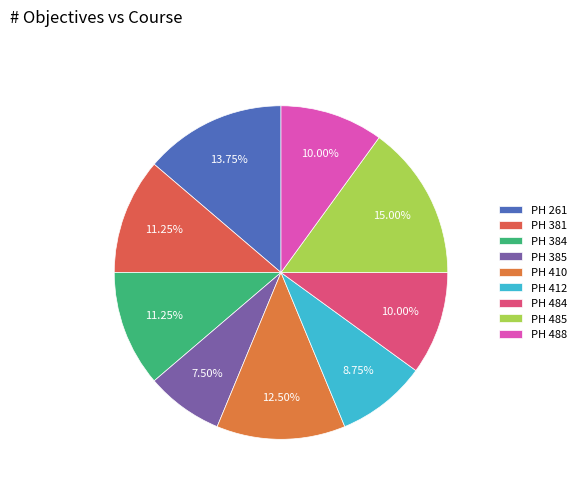

To the nearest percent, what is the combined percentage of PH 412 and PH 261?

22%